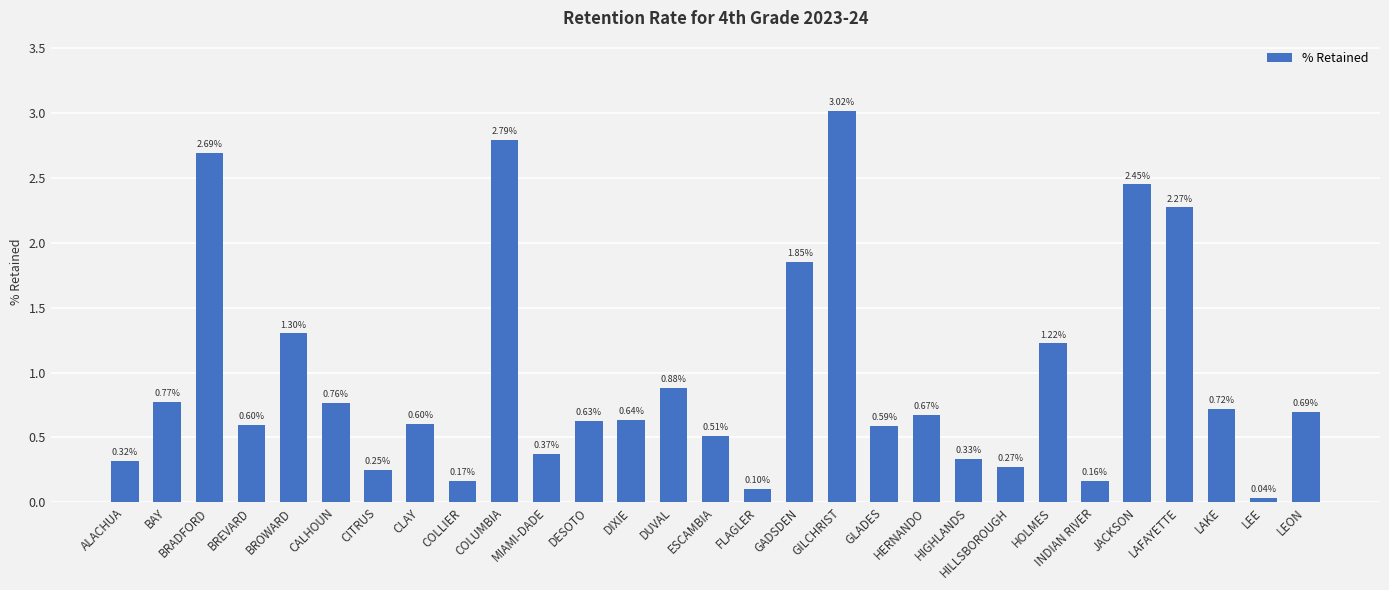

Between BREVARD and CITRUS, which is larger?

BREVARD